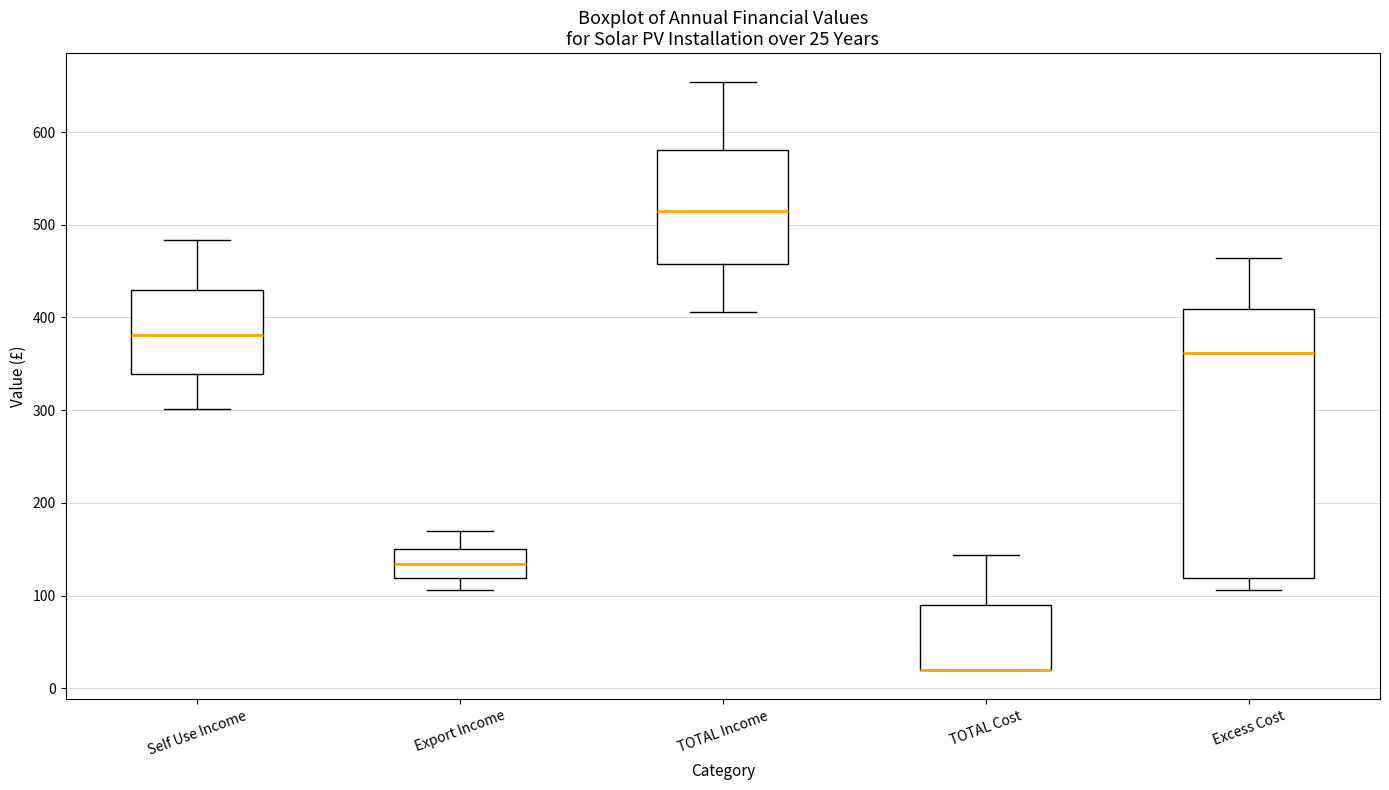

Which box is the tallest, from its lower edge to its upper edge?

Excess Cost